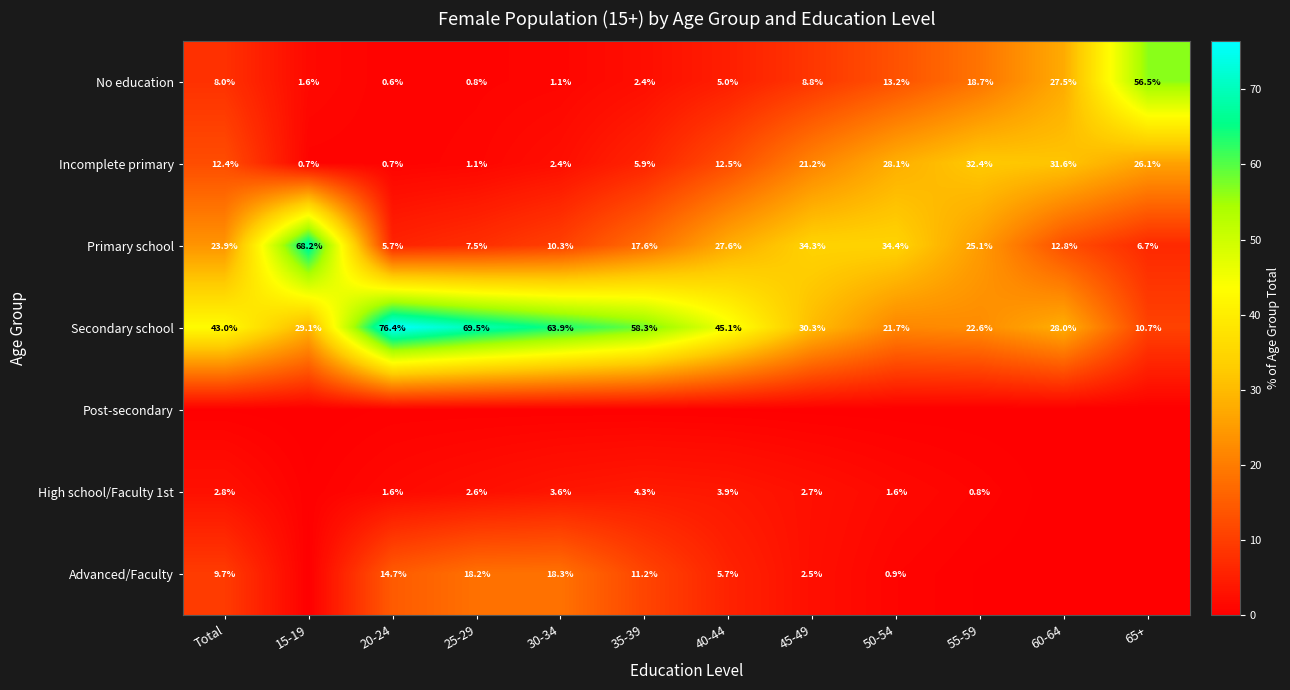

At which category is the sum across all series the highest?

Total